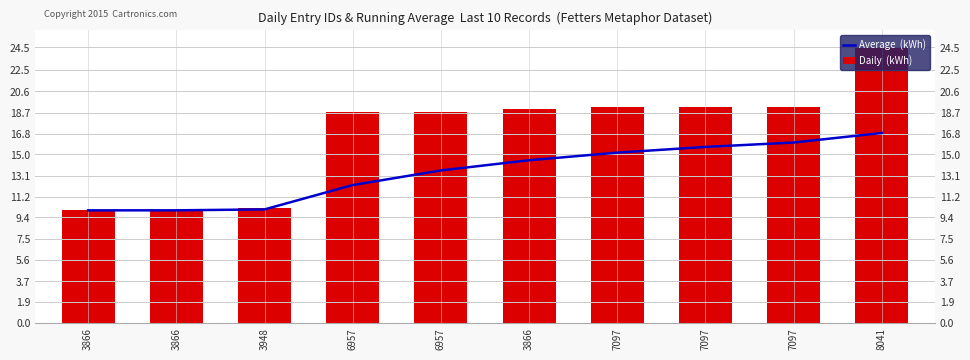

Which category has the highest value in the Average  (kWh) series?

8041